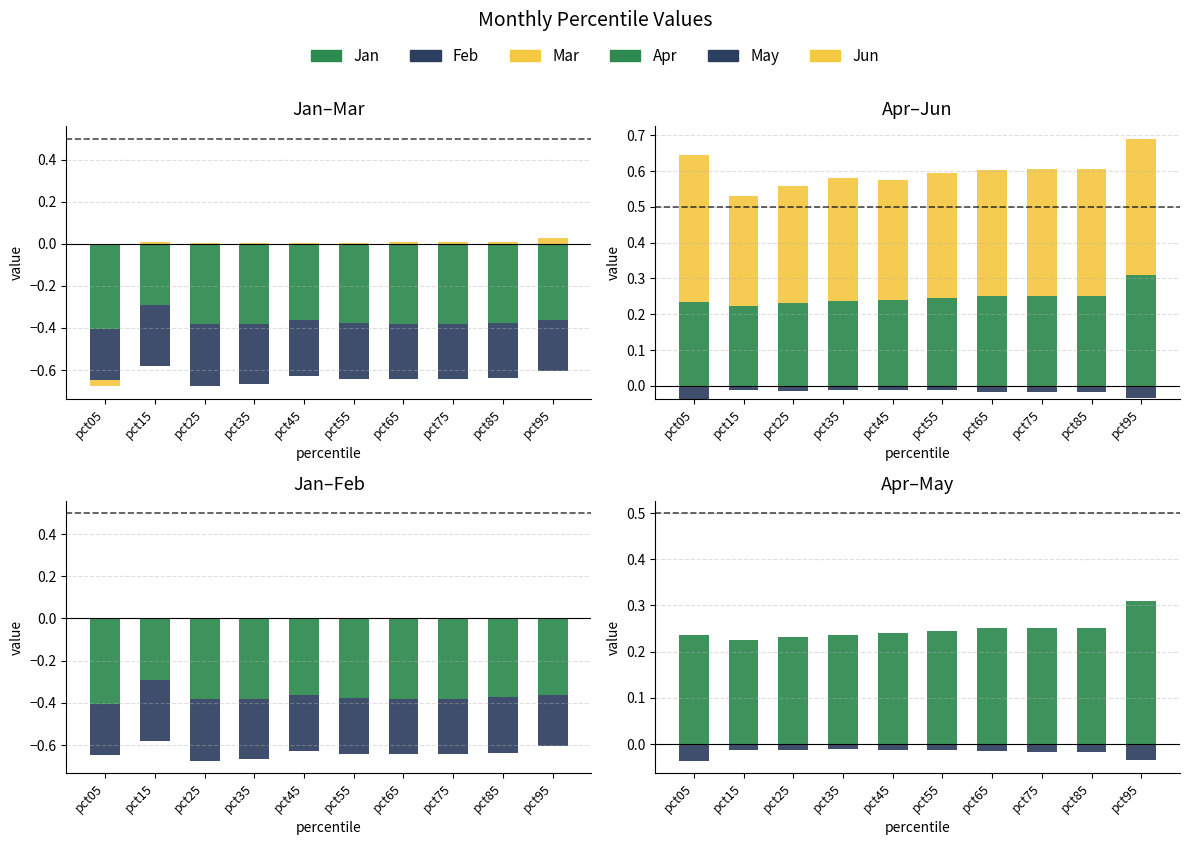

What is the maximum value for Apr?

0.3